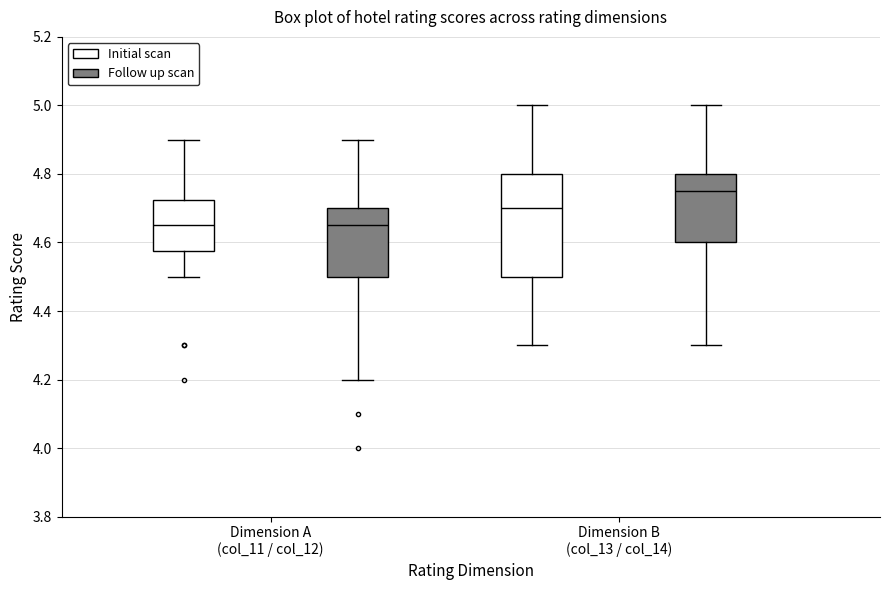

Reading left to right, transcribe this box plot: for each box, give where its median line is, the range the box spans, and where its two whiskers end, as read against the y-axis. The values are not printed on the chart, so give them approximately, as read against the axis.

Dimension A (col_11 / col_12) (Initial scan): median 4.66, box 4.58 to 4.72, whiskers 4.50 to 4.90
Dimension A (col_11 / col_12) (Follow up scan): median 4.66, box 4.50 to 4.70, whiskers 4.20 to 4.90
Dimension B (col_13 / col_14) (Initial scan): median 4.70, box 4.50 to 4.80, whiskers 4.30 to 5.00
Dimension B (col_13 / col_14) (Follow up scan): median 4.76, box 4.60 to 4.80, whiskers 4.30 to 5.00